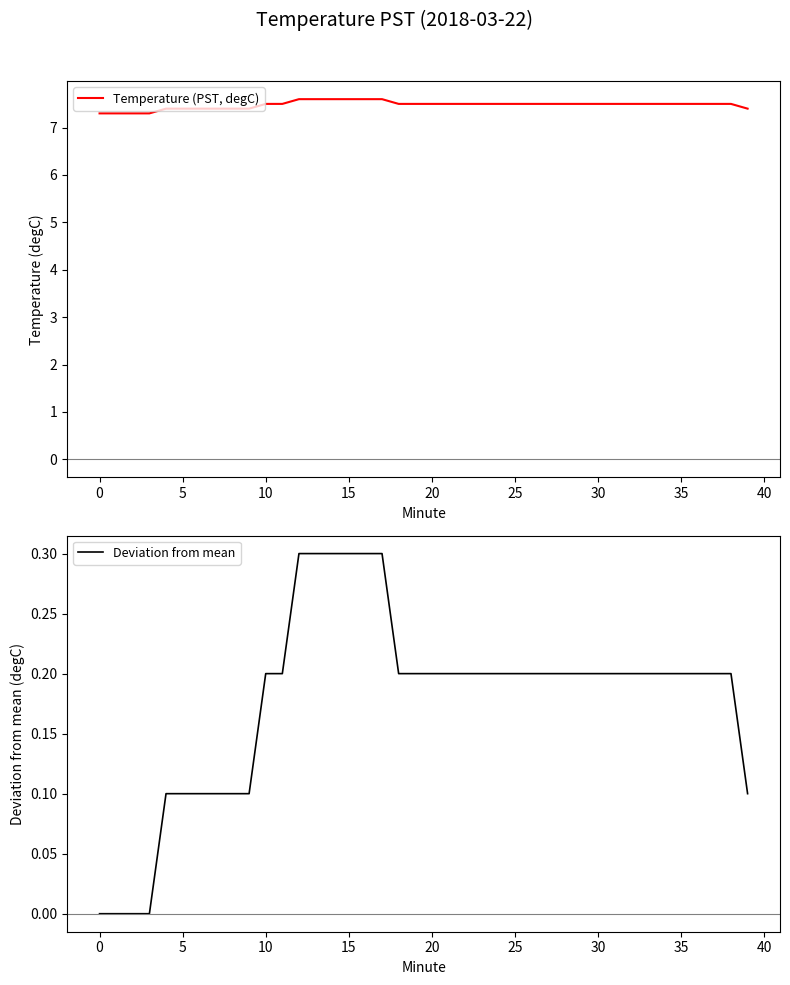

What is the lowest value of the Temperature (PST, degC) series?

7.3